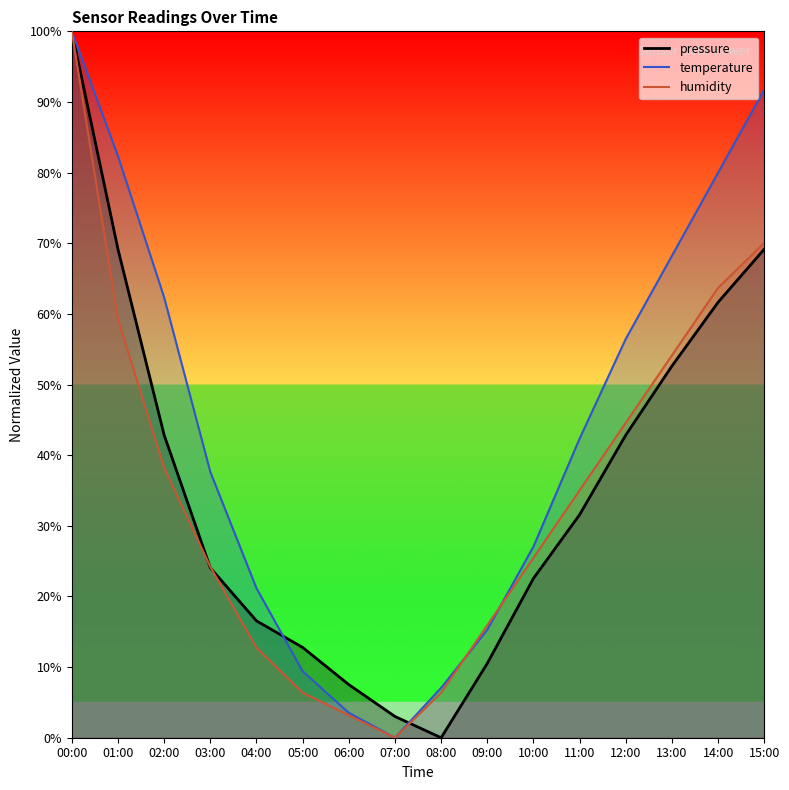

Reading left to right, list all the values displayed in this chart.

pressure: 100.0	69.2	42.9	24.1	16.5	12.8	7.5	3.0	0.0	10.5	22.6	31.6	42.9	52.6	61.7	69.2
temperature: 100.0	82.4	62.4	37.6	21.2	9.4	3.5	0.0	7.1	15.3	27.1	42.4	56.5	68.2	80.0	91.8
humidity: 100.0	59.2	38.2	24.2	12.7	6.4	3.2	0.0	6.4	15.9	25.5	35.0	44.6	54.1	63.7	70.1